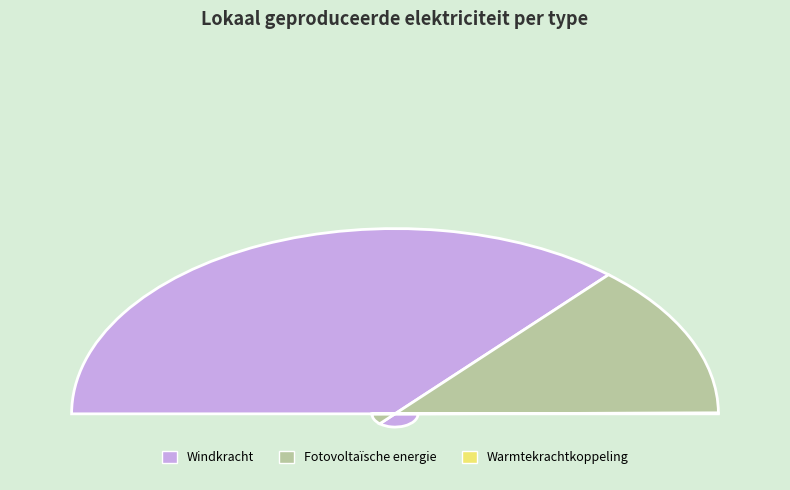

Is it true that Fotovoltaïsche energie is 27% of the pie?

True